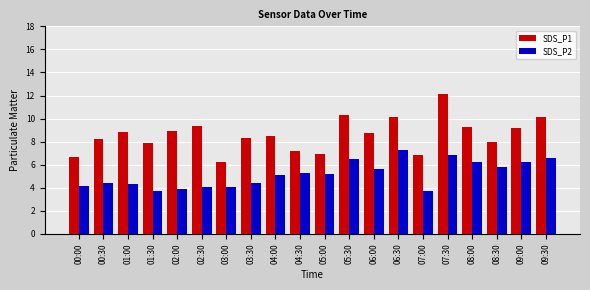

At which label does SDS_P2 reach its peak?

06:30